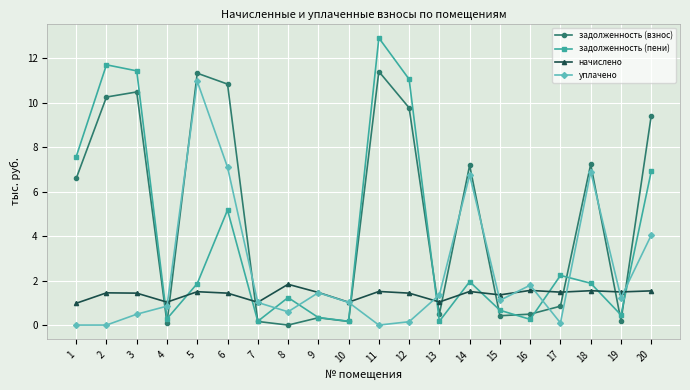

True or false: начислено and уплачено cross at least once.

True